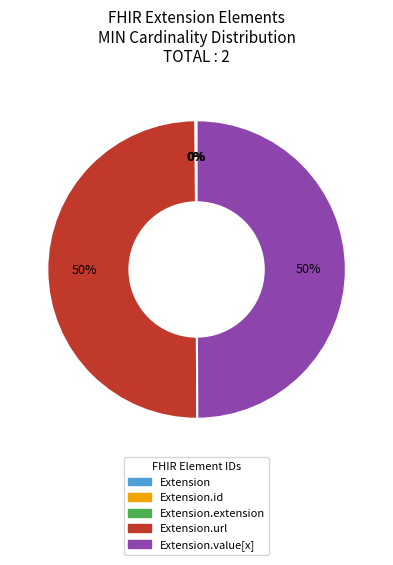

To the nearest percent, what is the difference between the largest and smallest slice percentages?

50%